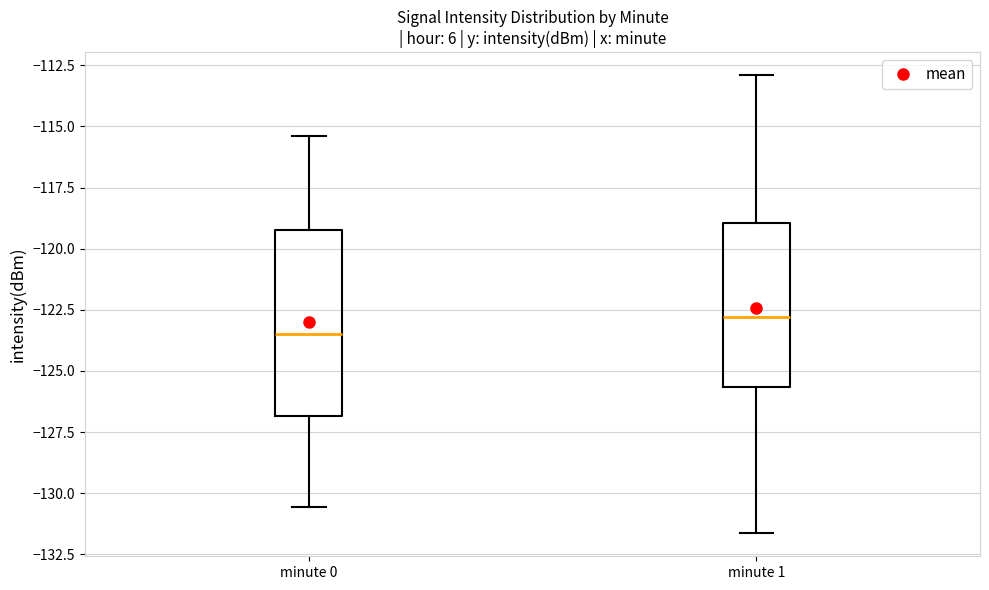

Comparing the boxes themselves (not the whiskers), which one is the tallest?

minute 0